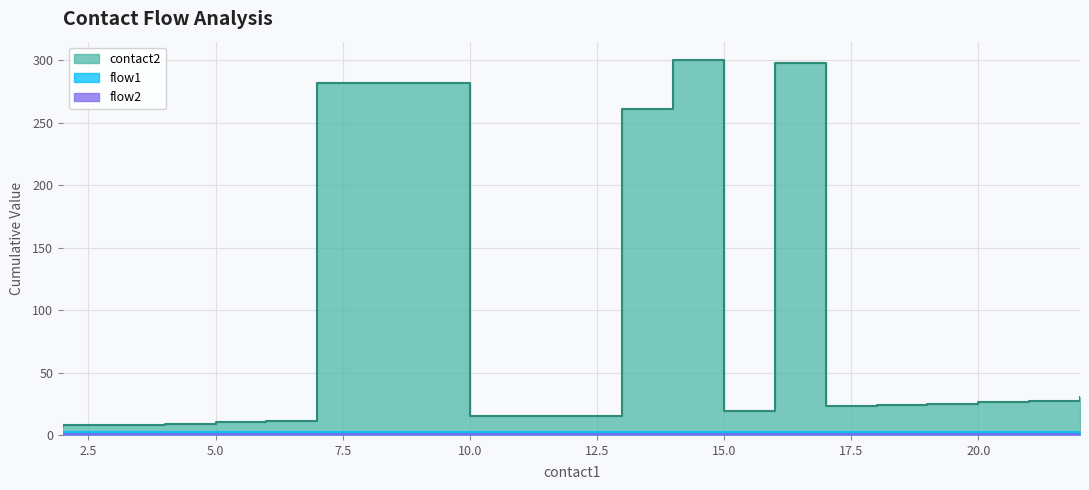

The flow1 series shows 0 at 7. True or false?

False